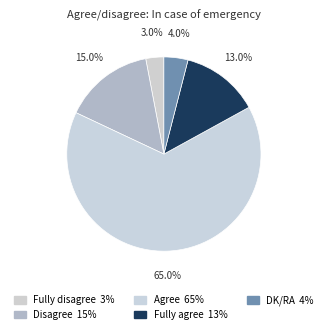

What is the change in value from Fully disagree to Fully agree?

+10